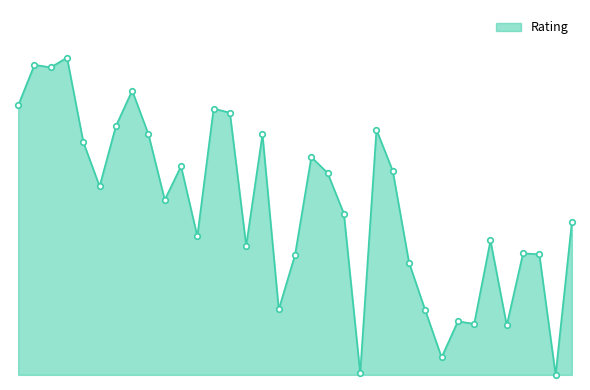

Does the chart have visible grid lines?

No